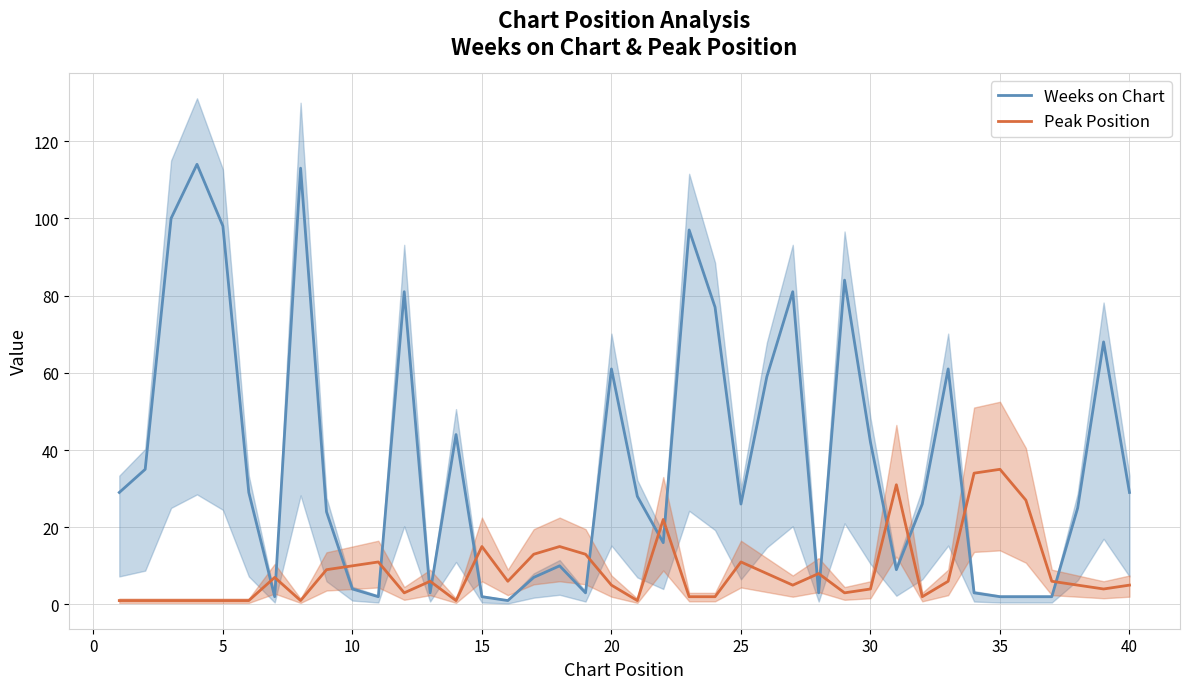

How many values in the Peak Position series exceed 6?

16